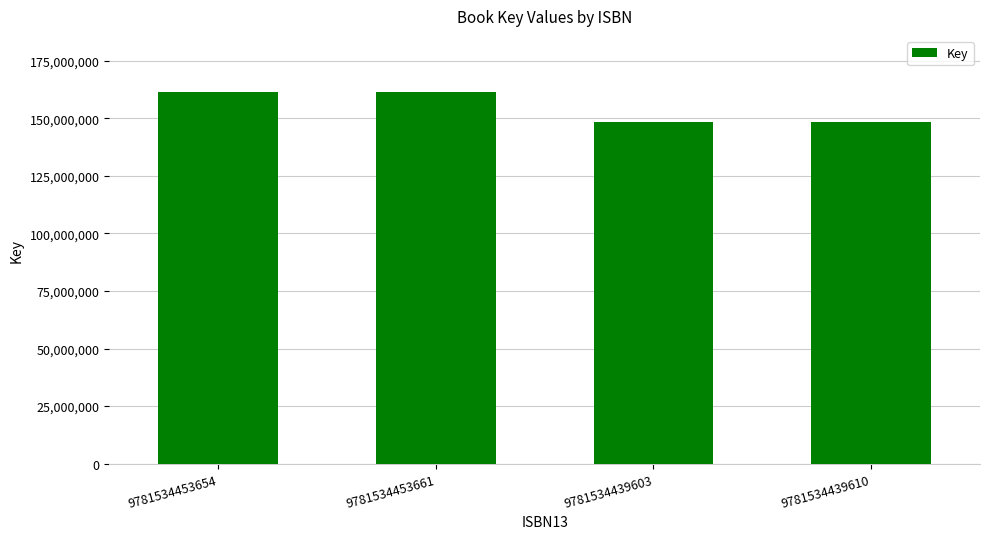

How many bars are there in total?

4